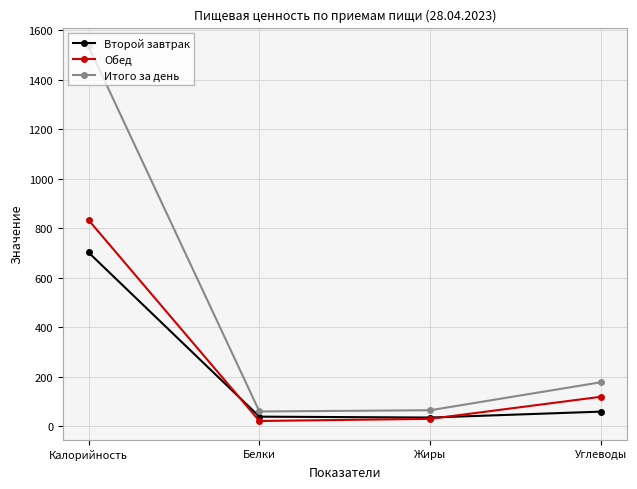

The Обед series shows 29.5 at Жиры. True or false?

True